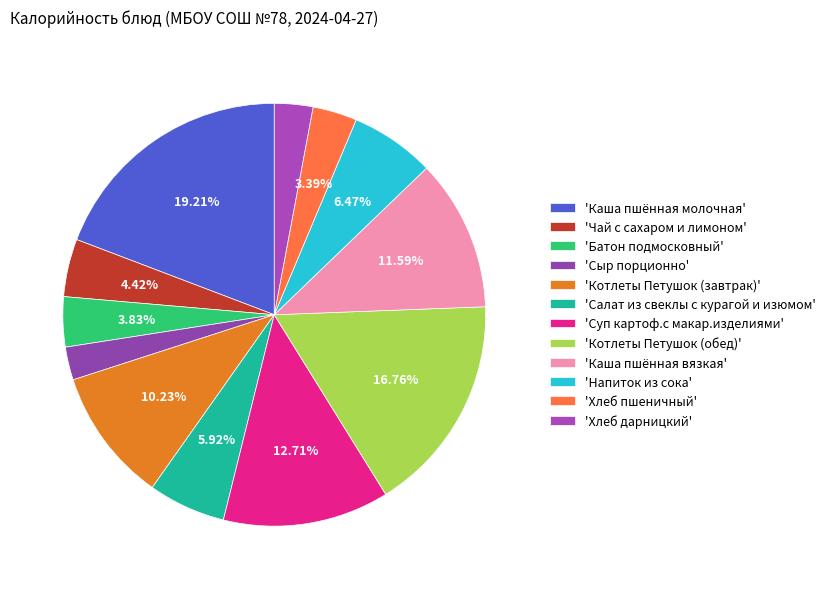

How many slices are in this pie chart?

12